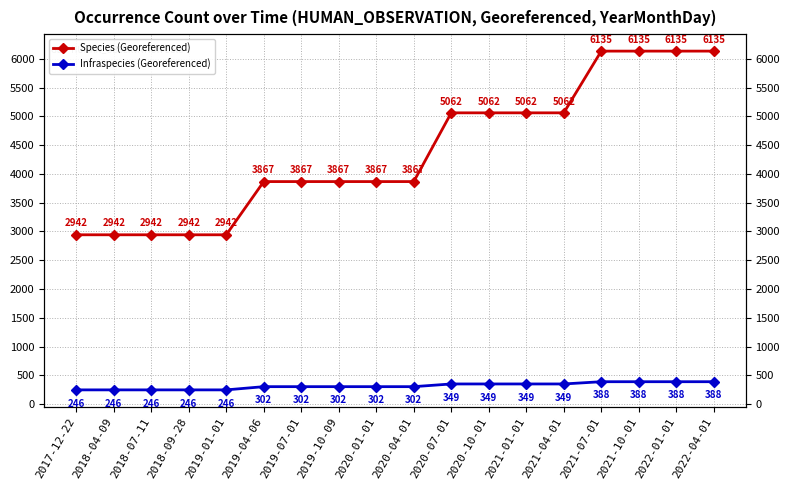

True or false: Species (Georeferenced) has a value of 1802 at 2019-01-01.

False